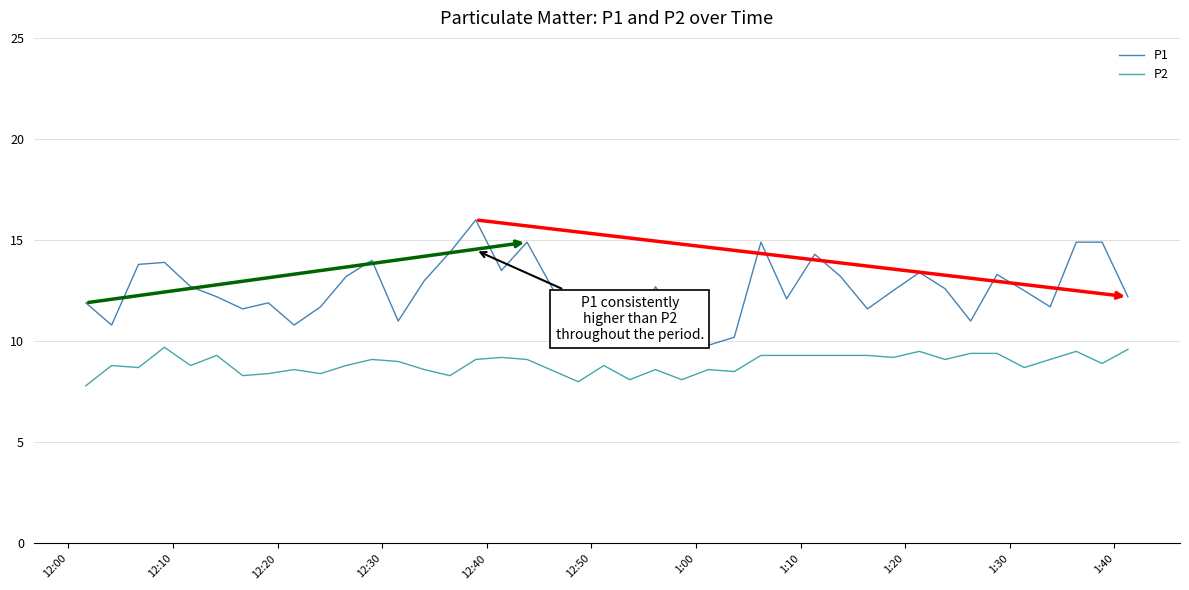

True or false: P2 and P1 cross at least once.

False